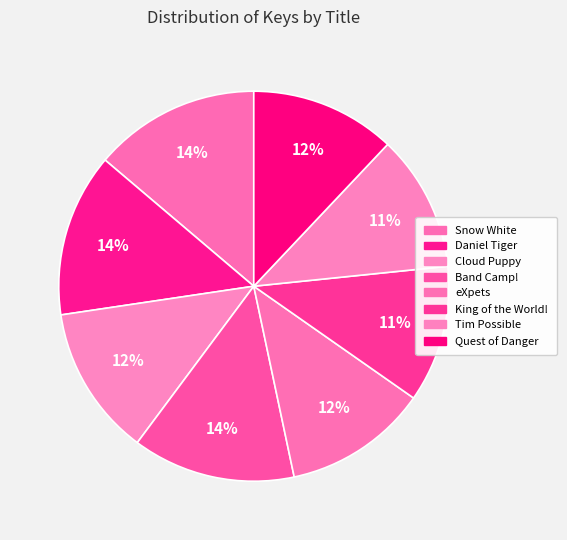

How many slices are in this pie chart?

8